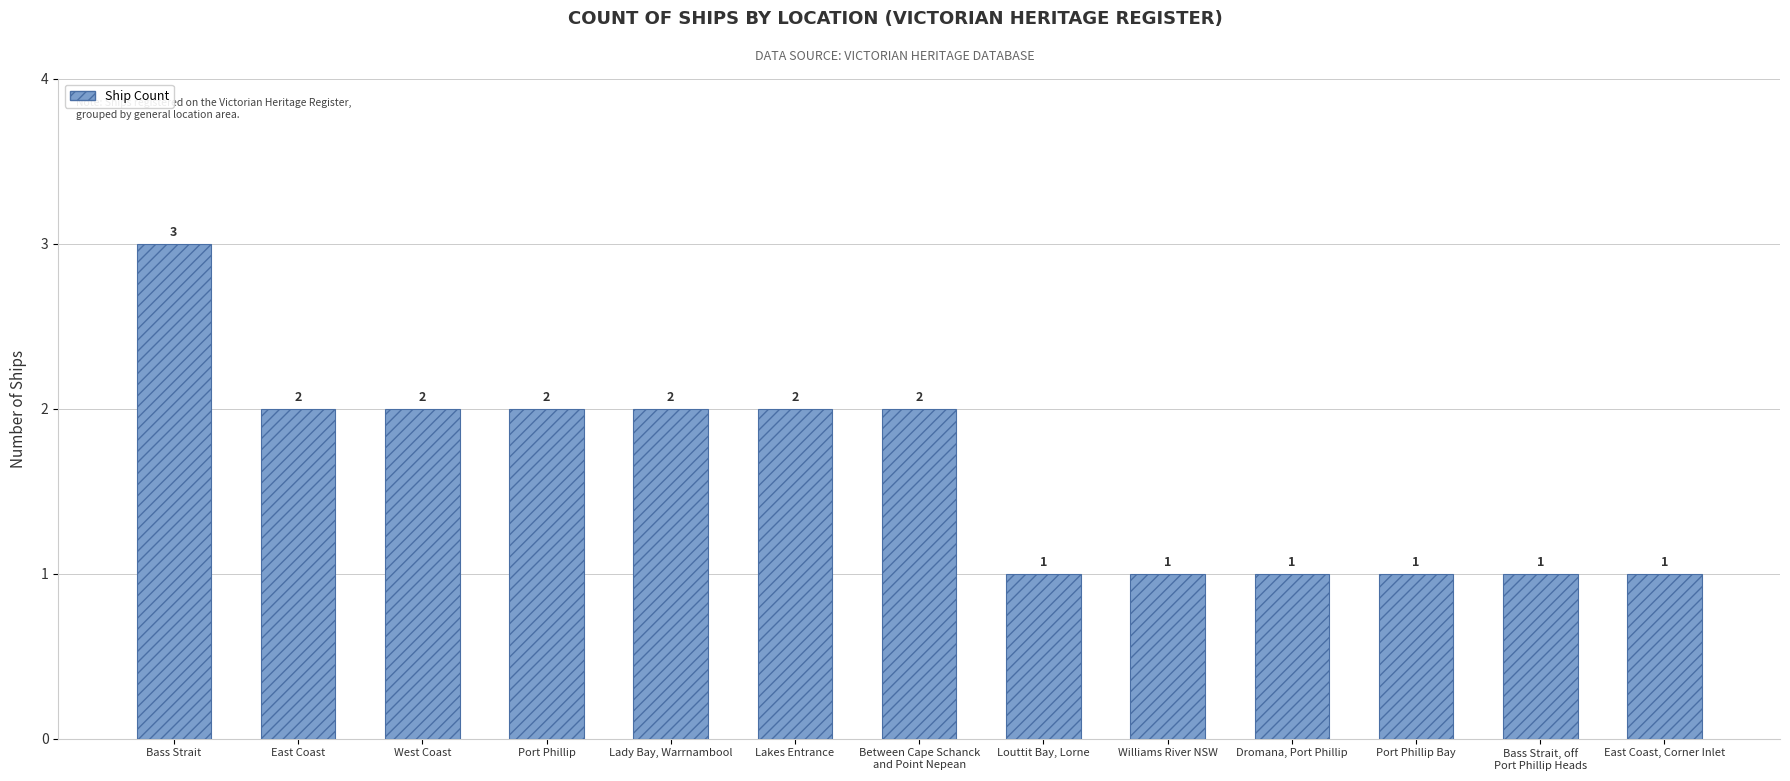

What is the average value?

2